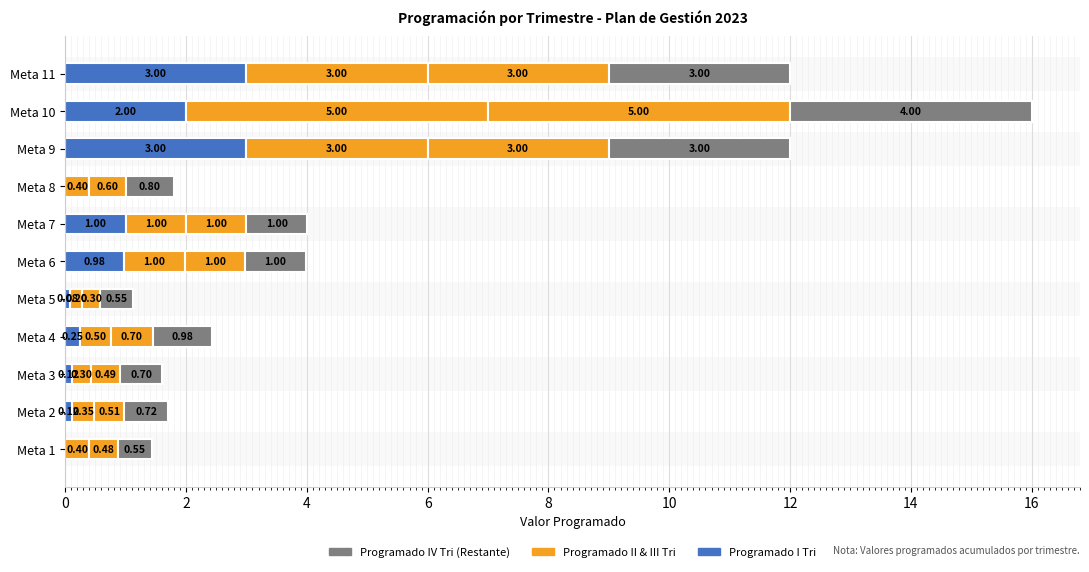

How many data points does each series have?

11